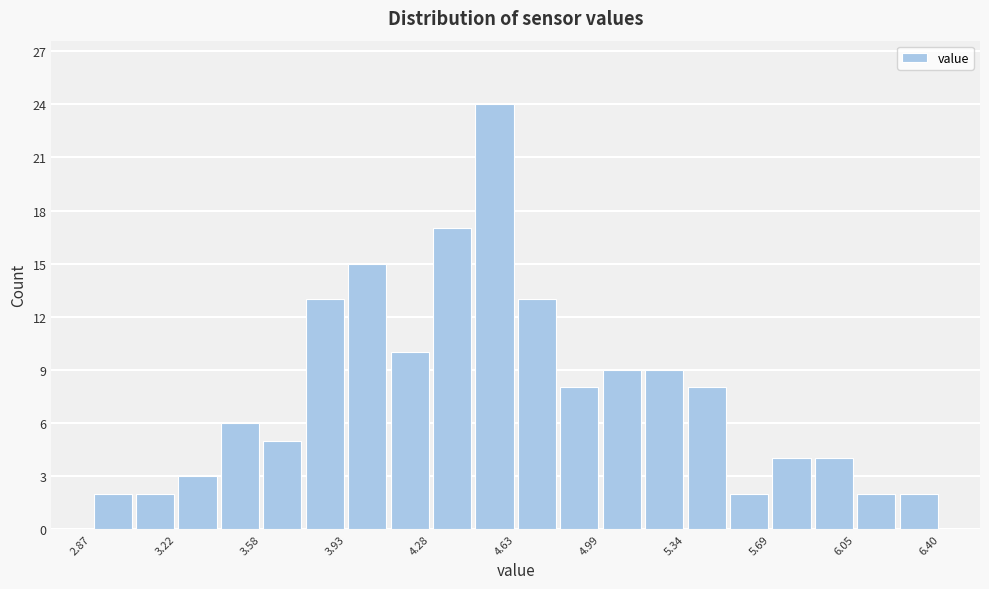

Around what value on the x-axis is the tallest bar? Give the approximate position of its centre, as read against the axis.

4.55